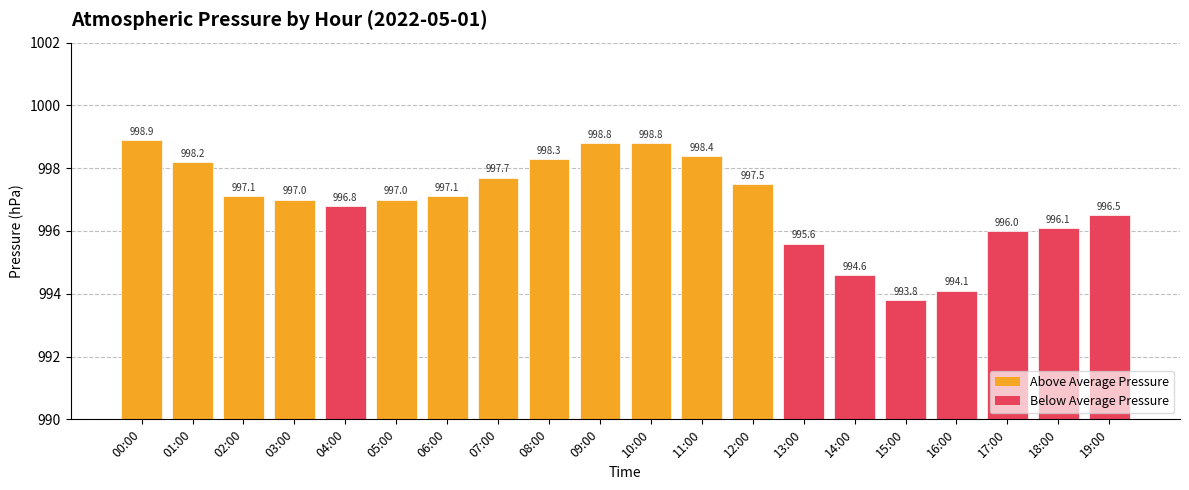

What is the minimum value shown in the chart?

993.8